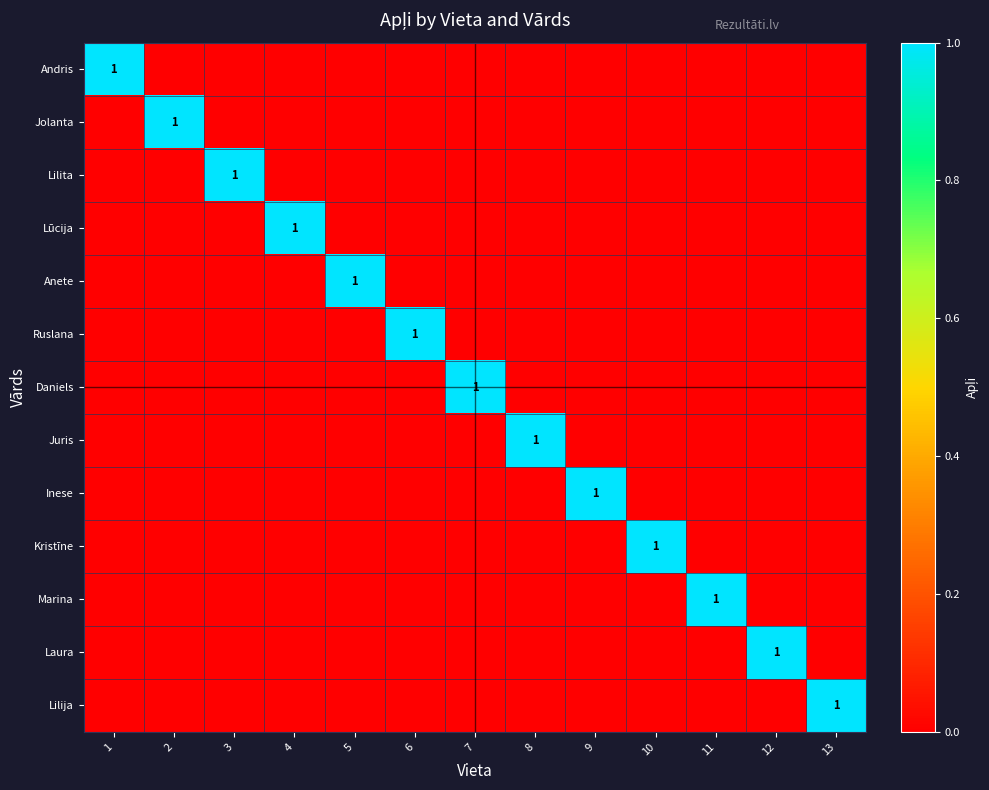

At how many categories does at least one series exceed 0?

13